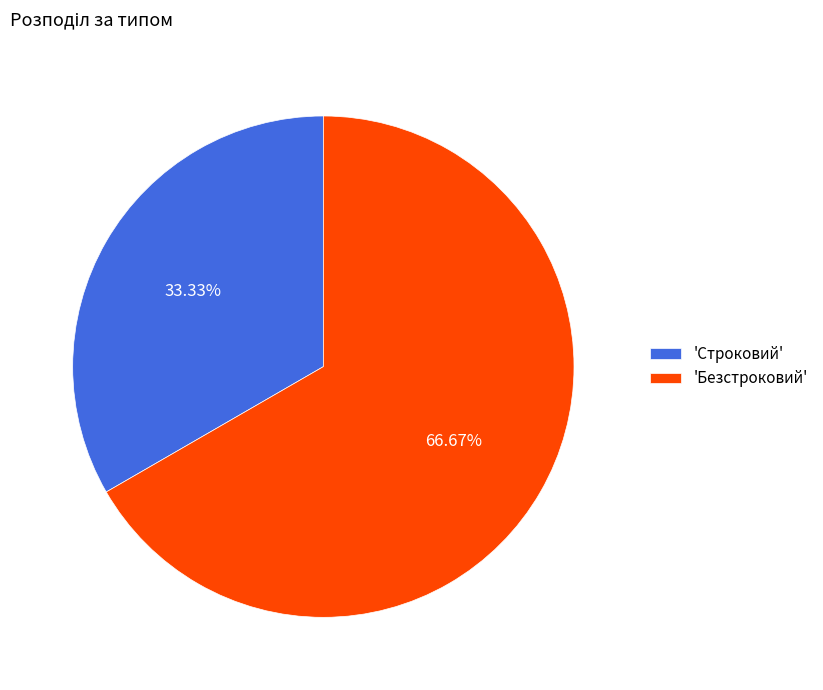

Rank the categories by value from highest to lowest.

'Безстроковий', 'Строковий'